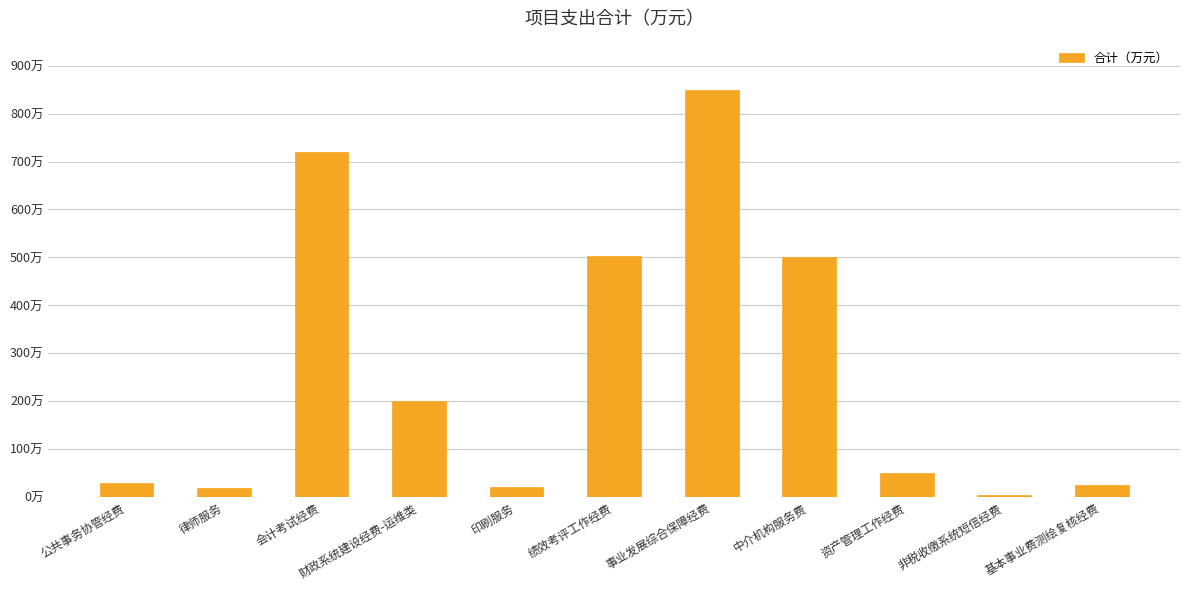

At which label does the data first exceed 50?

会计考试经费